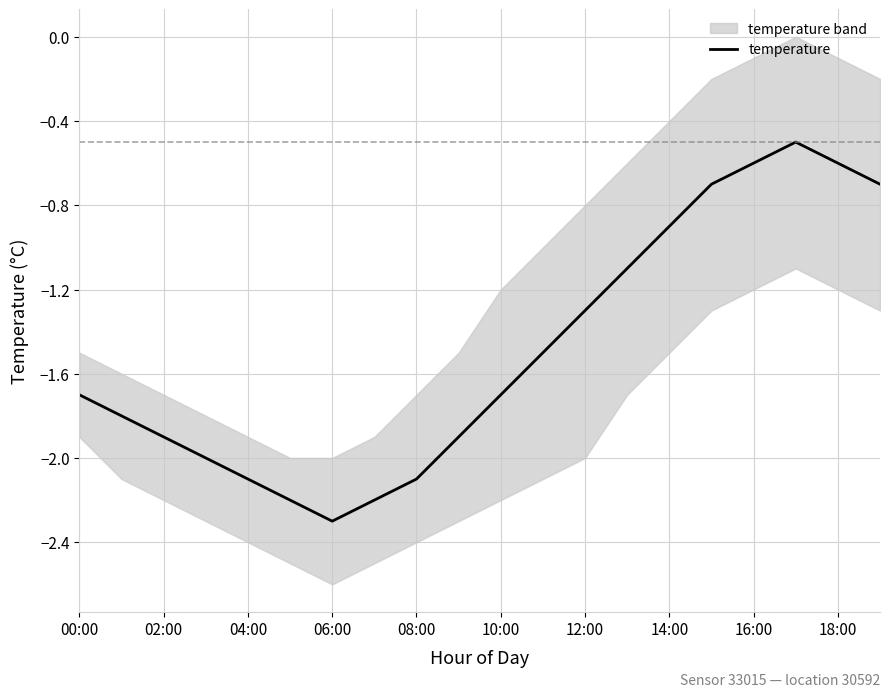

What is the average value?

-1.5